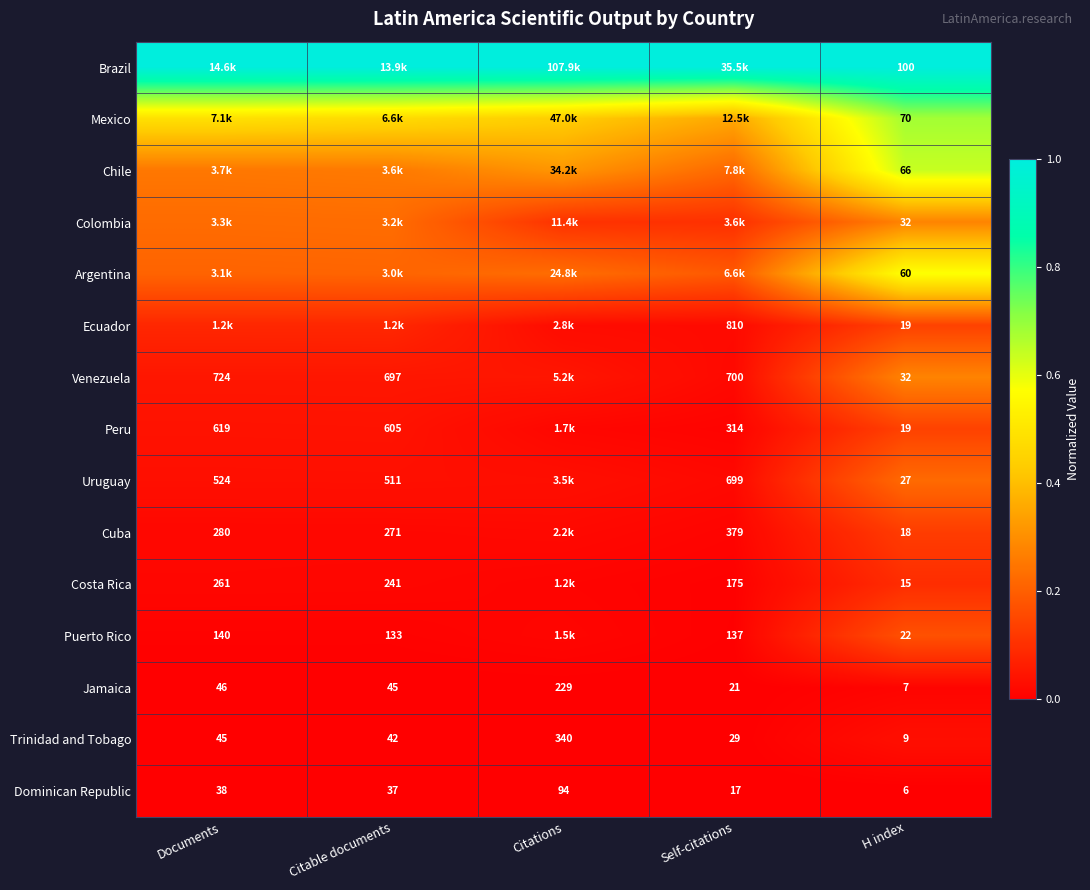

Which category has the lowest value in the Jamaica series?

H index